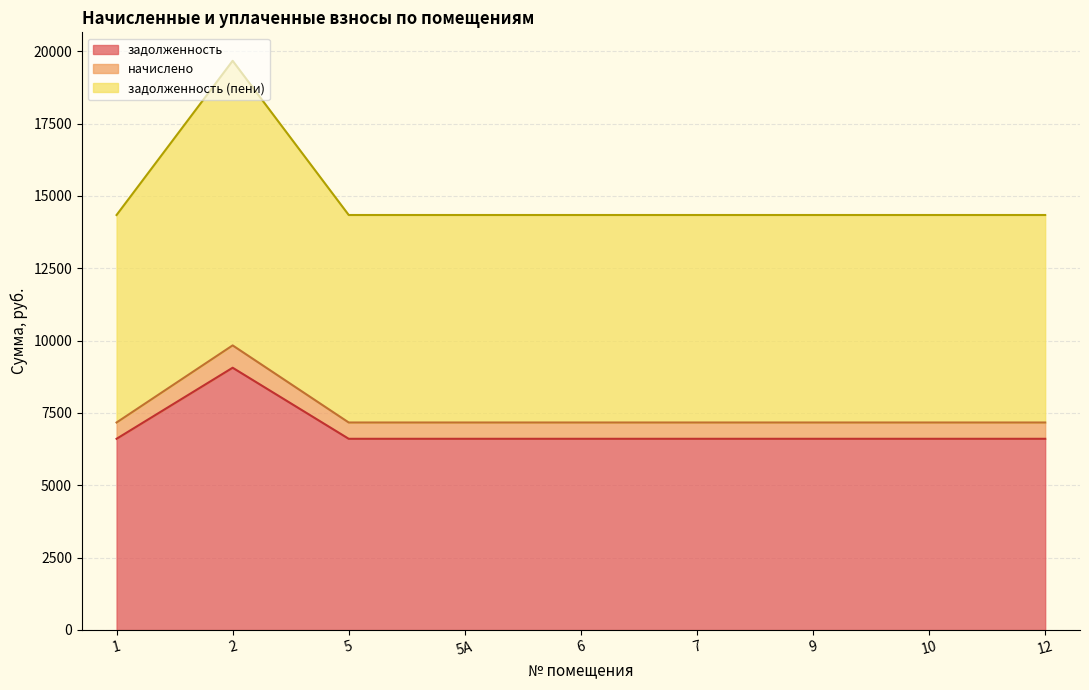

Reading left to right, what are all the values shown in this chart?

задолженность (линия): 1=6606.8	2=9061.8	5=6606.8	5А=6606.8	6=6606.8	7=6606.8	9=6606.8	10=6606.8	12=6606.8
начислено (линия): 1=7169.8	2=9834.1	5=7169.8	5А=7169.8	6=7169.8	7=7169.8	9=7169.8	10=7169.8	12=7169.8
задолженность (пени) (линия): 1=14339.6	2=19668.2	5=14339.6	5А=14339.6	6=14339.6	7=14339.6	9=14339.6	10=14339.6	12=14339.6